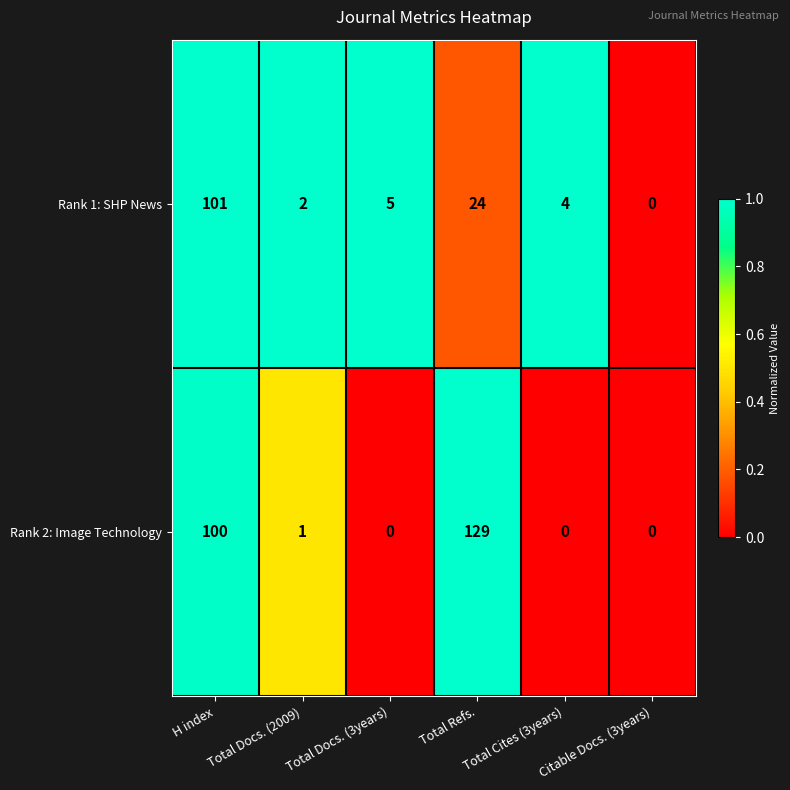

What is the spread (max minus min) of values at Total Docs. (3years)?

5